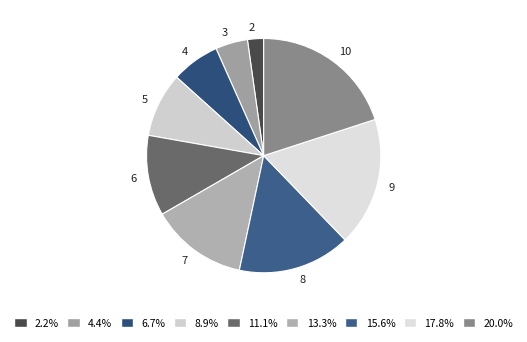

How many segments does this pie chart have?

9